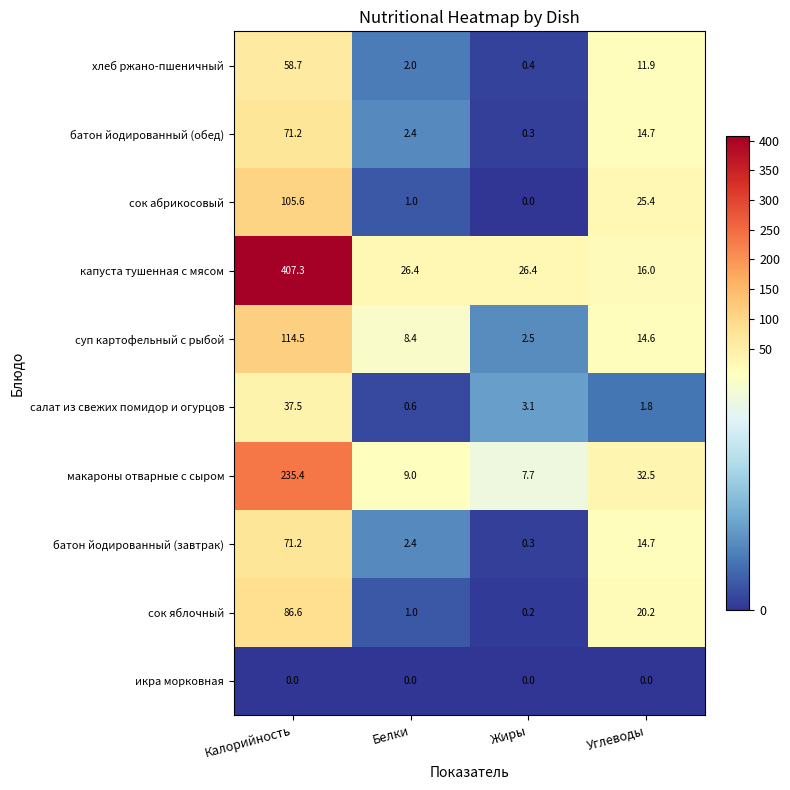

What is the lowest value of the батон йодированный (обед) series?

0.3